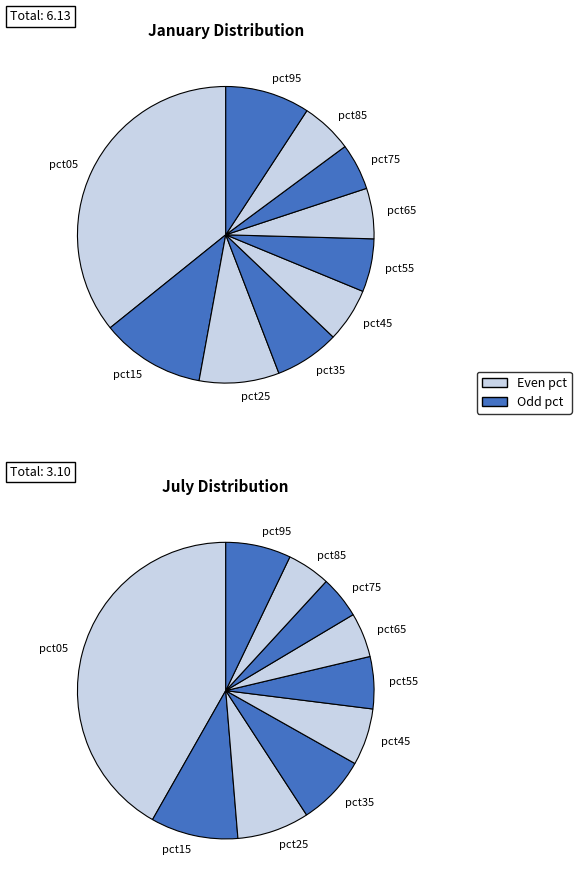

What percentage is the 3 slice, to the nearest percent?

8%